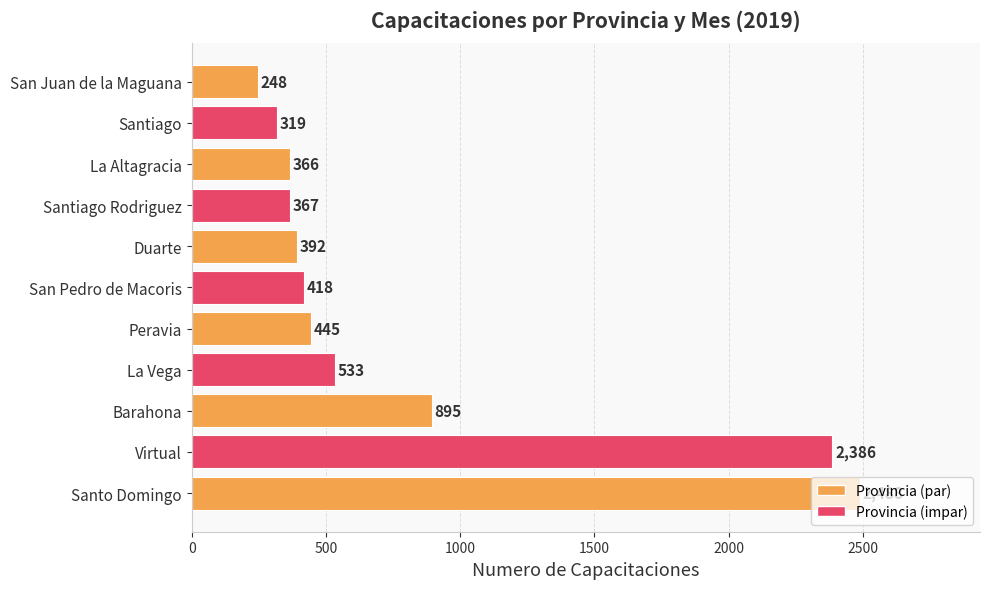

What is the average value?

805